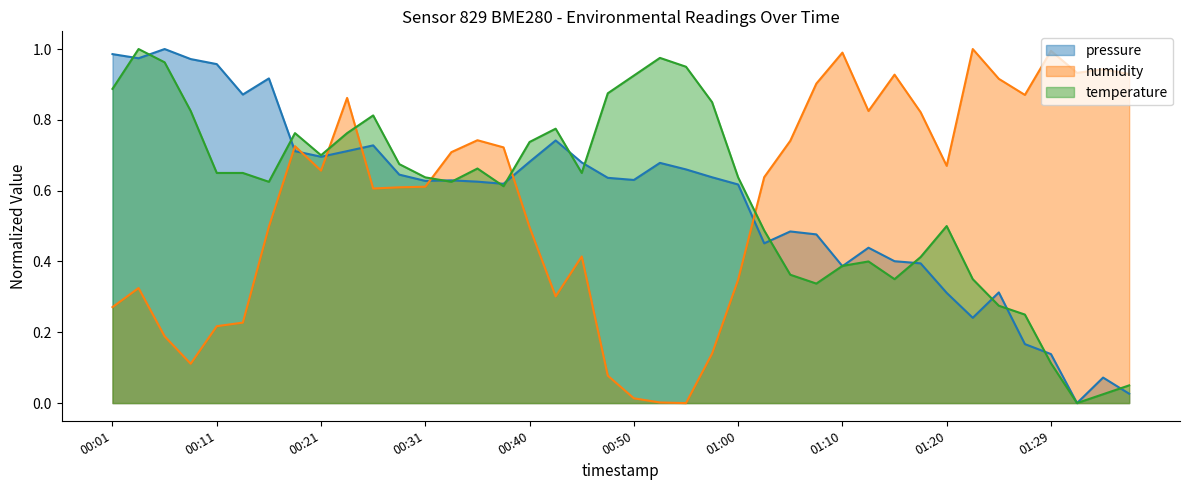

True or false: humidity and pressure intersect in this chart.

True